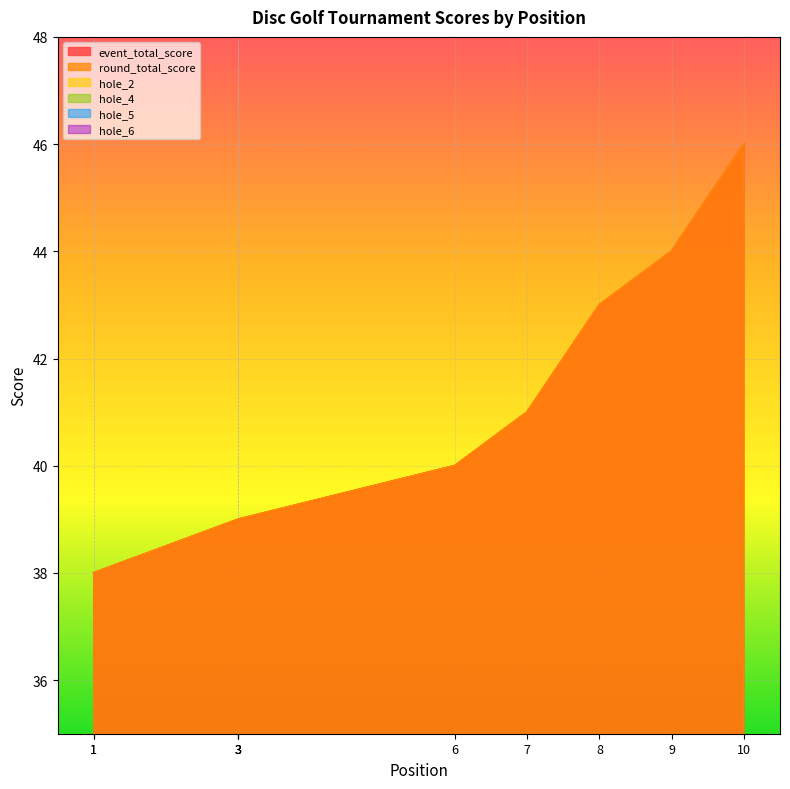

What is the value of the hole_5 point at the 6th from the left?

2